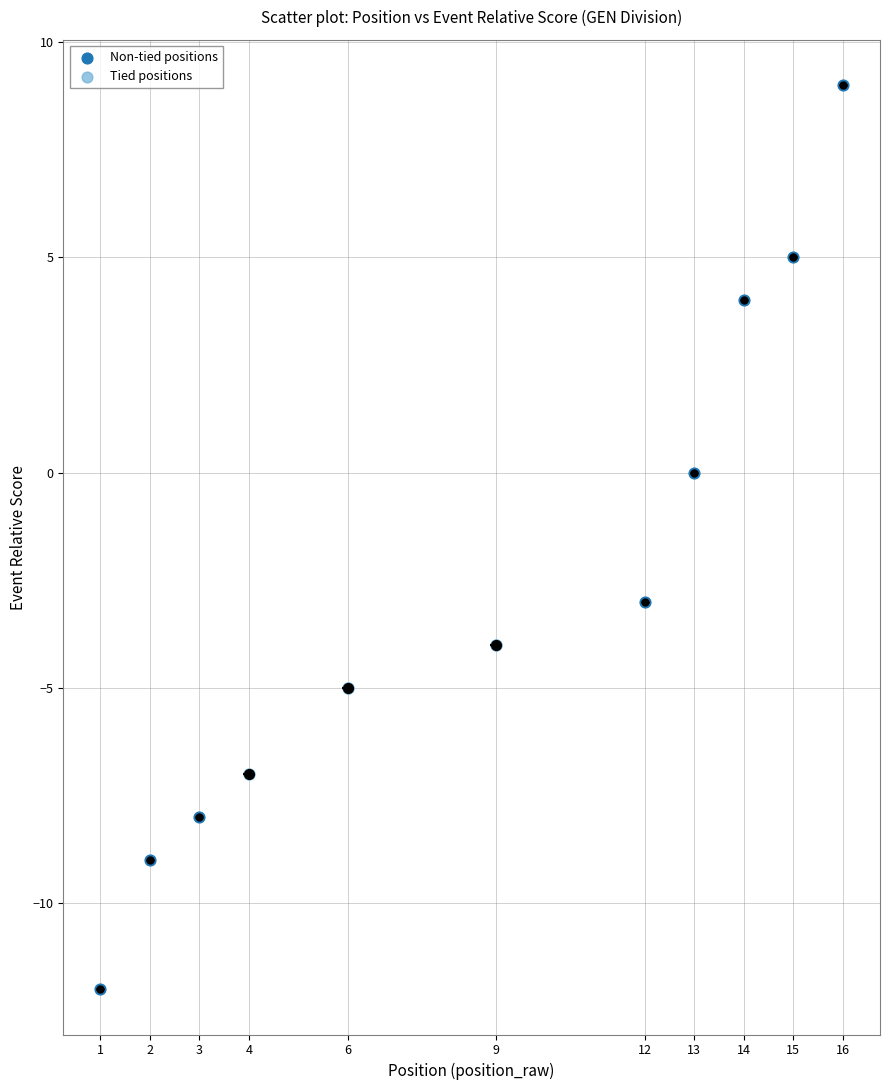

Which series reaches the minimum Y coordinate?

Non-tied positions